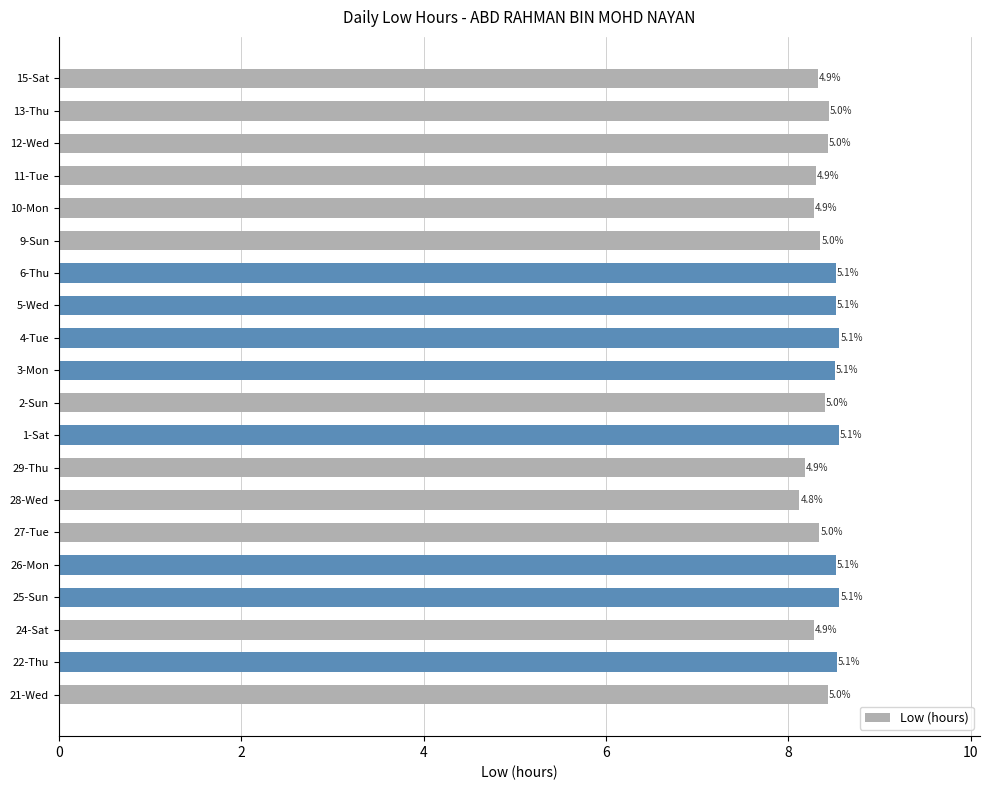

Does the chart contain any negative values?

No